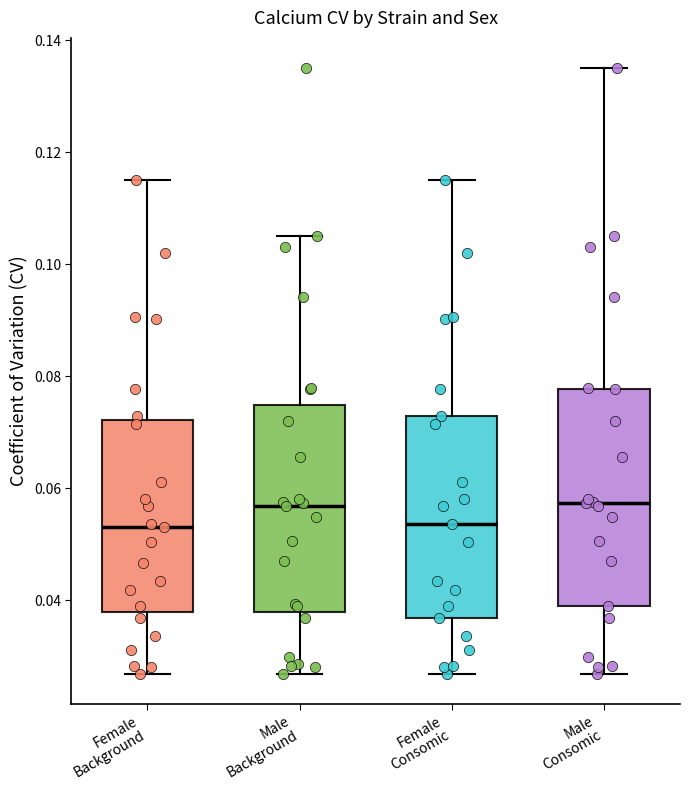

Where is the lower edge of the box for Male Background on the y-axis? The values are not printed on the chart, so give them approximately, as read against the axis.

0.038